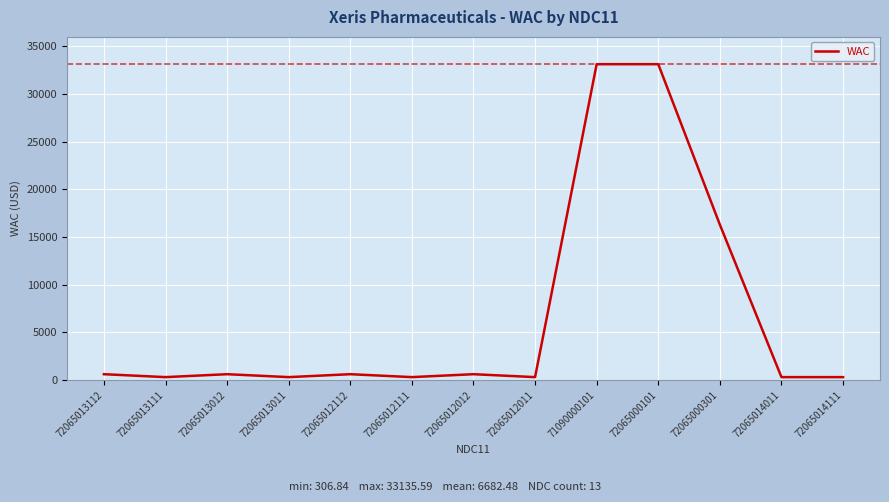

What is the greatest value displayed?

33135.6